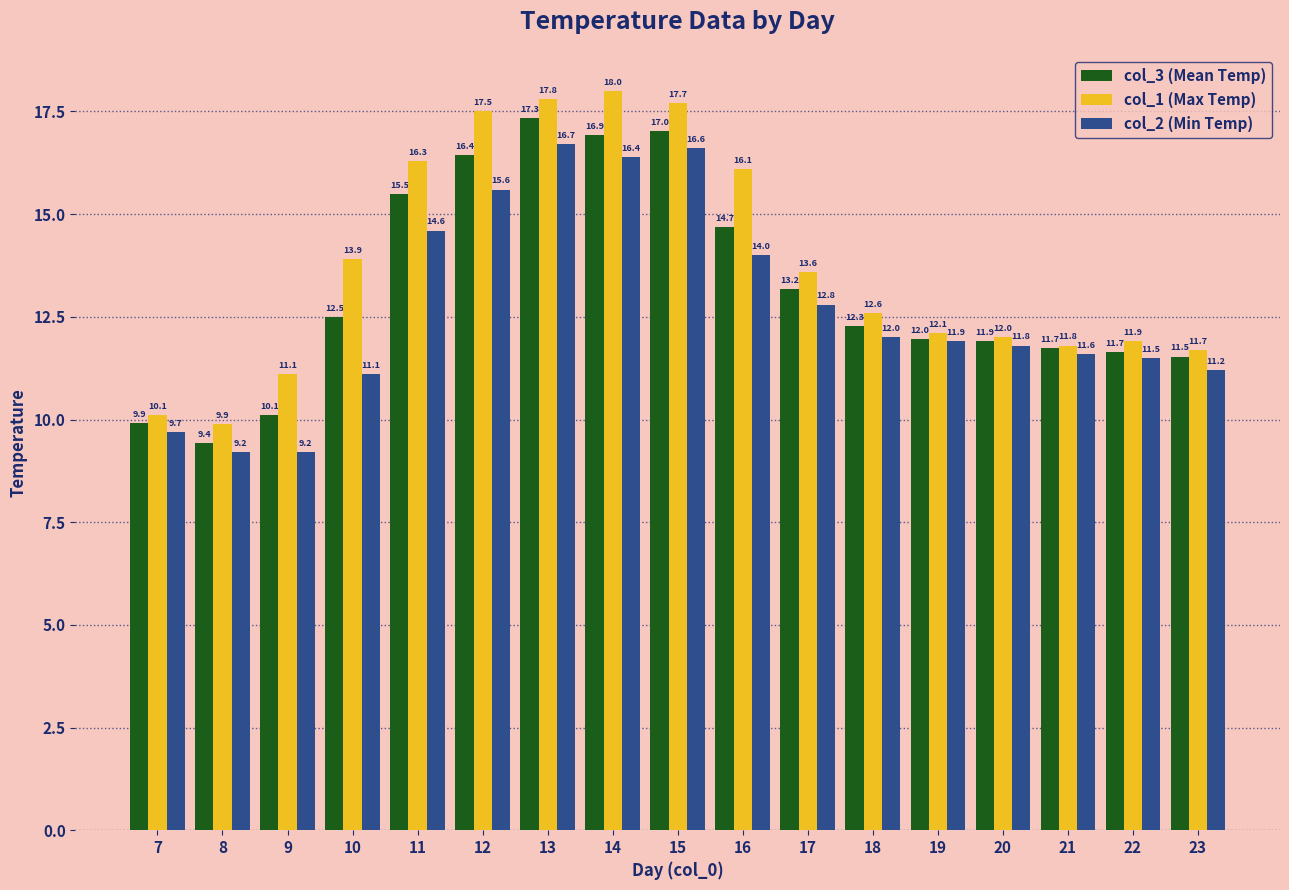

What is the highest value of the col_1 (Max Temp) series?

18.0